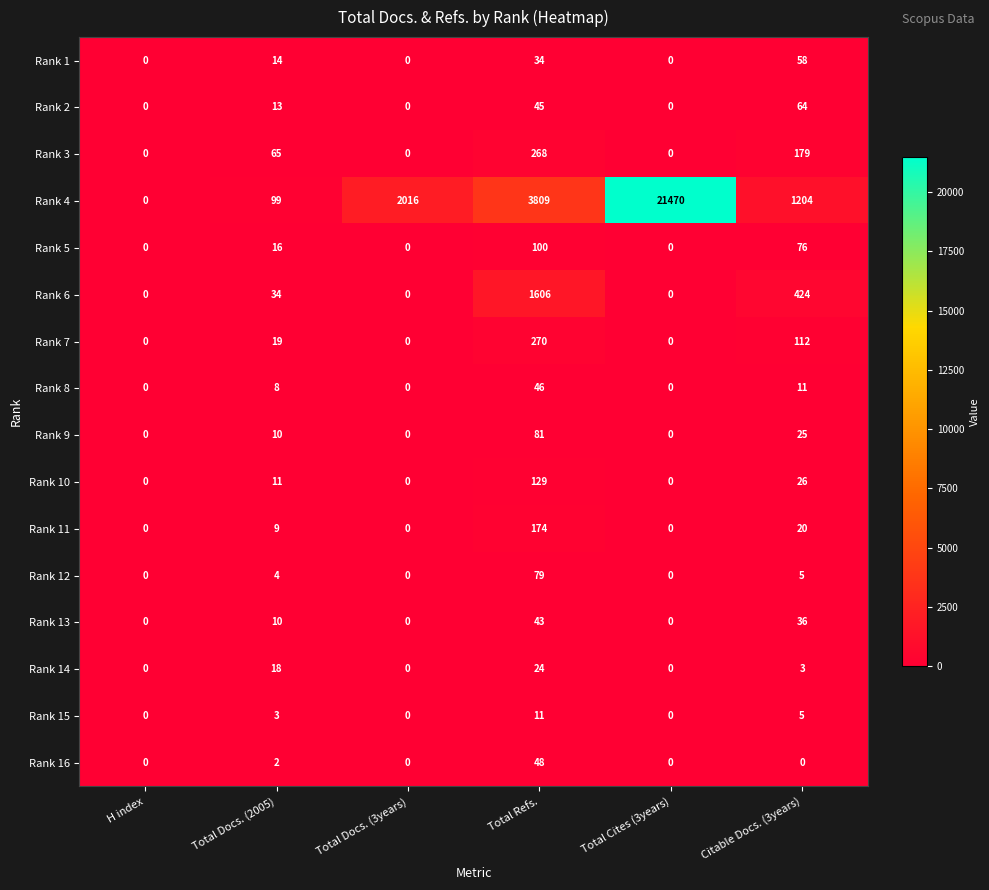

What is the difference between the Rank 13 values at Total Docs. (2005) and Citable Docs. (3years)?

26